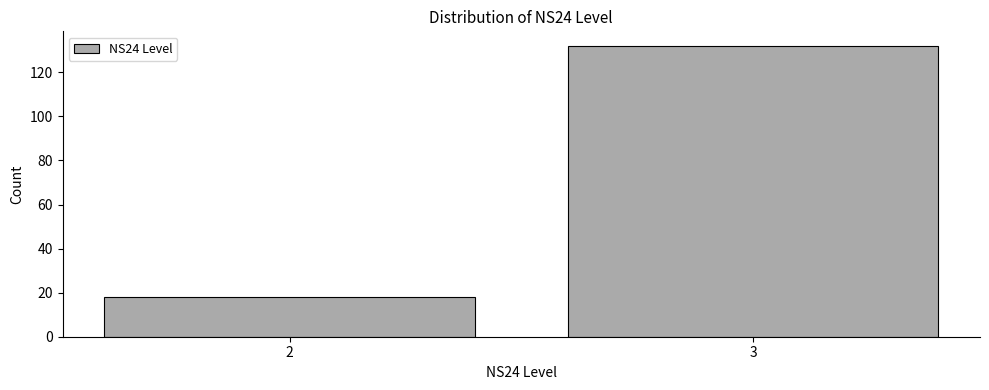

Reading right to left, extract all data points from this chart.

3=132	2=18